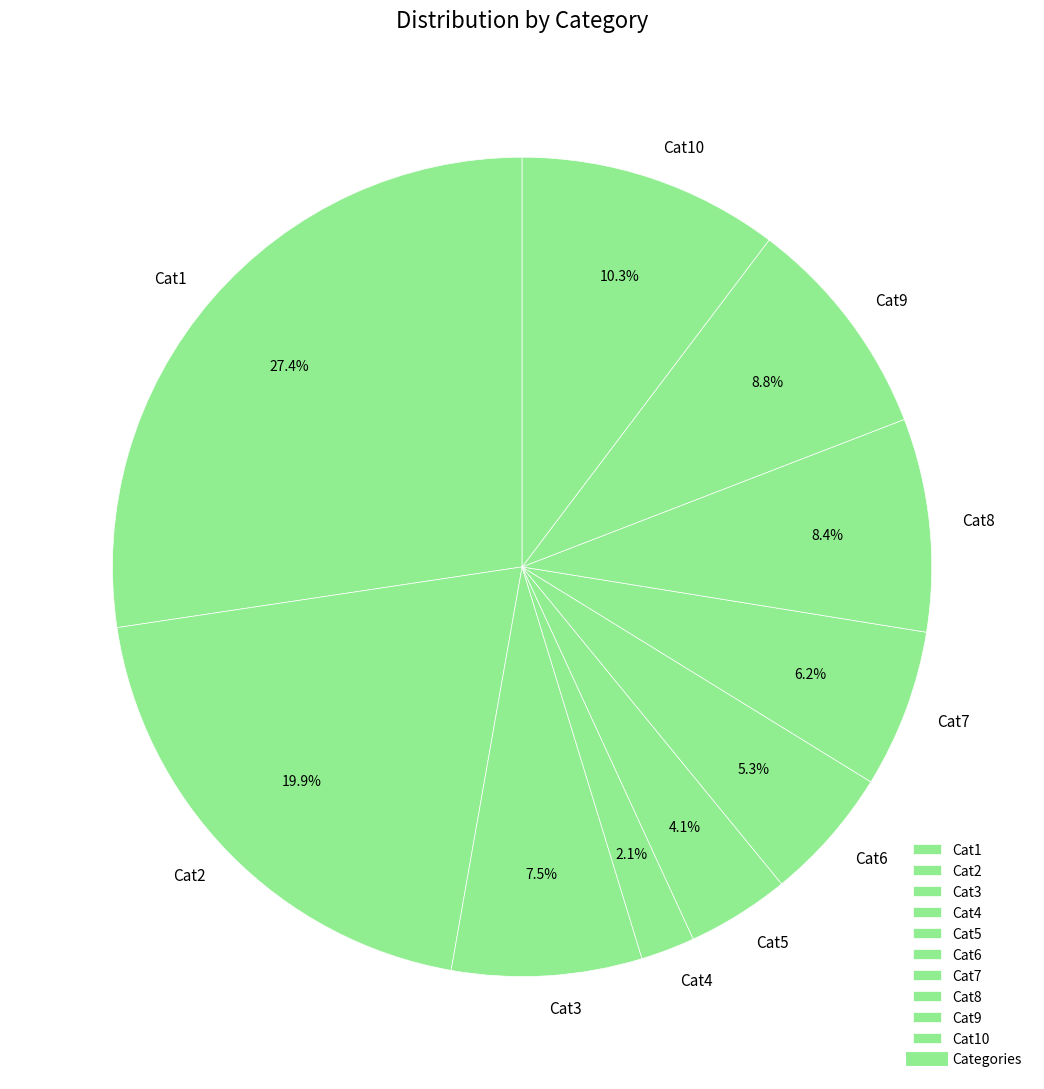

How many segments does this pie chart have?

10